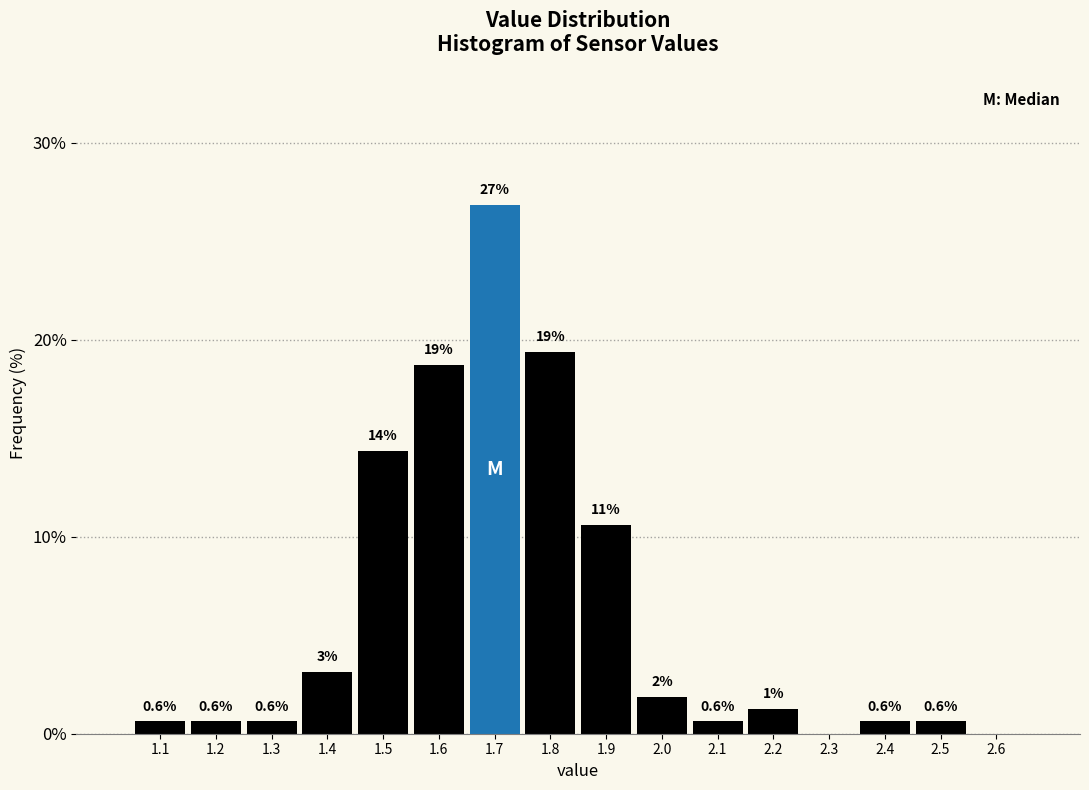

What is the change in value from 1.7 to 2.0?

-25.0